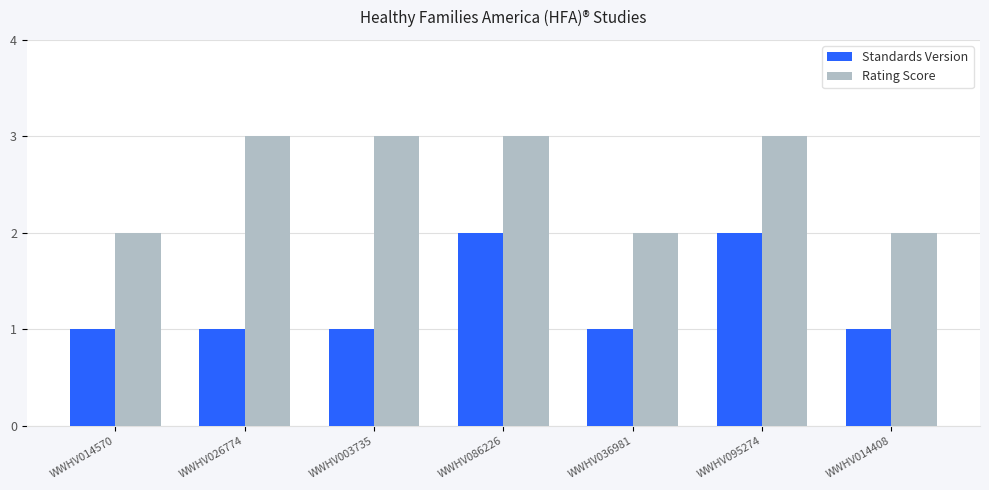

Is the value of Rating Score at WWHV003735 greater than the value of Standards Version at WWHV003735?

Yes